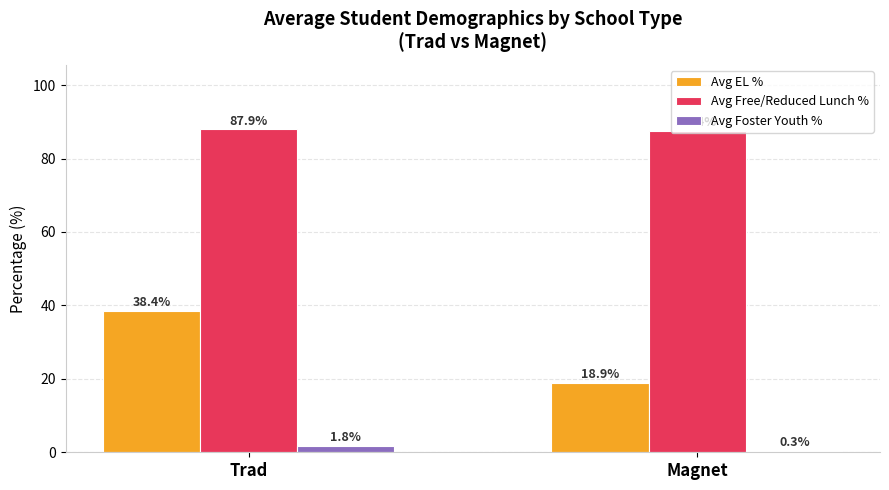

Reading left to right, what are all the values shown in this chart?

Avg EL %: Trad=38.4	Magnet=18.9
Avg Free/Reduced Lunch %: Trad=87.9	Magnet=87.4
Avg Foster Youth %: Trad=1.8	Magnet=0.3